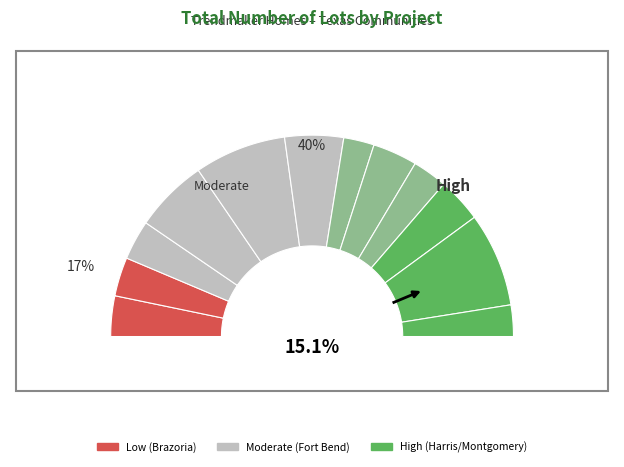

What percentage is the Harvest Green 75' slice, to the nearest percent?

6%